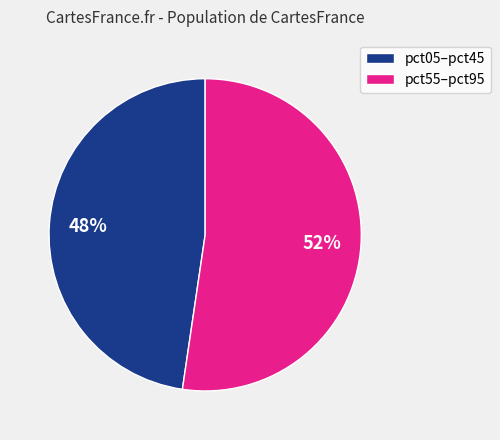

Which category has the smallest portion of the pie?

pct05–pct45